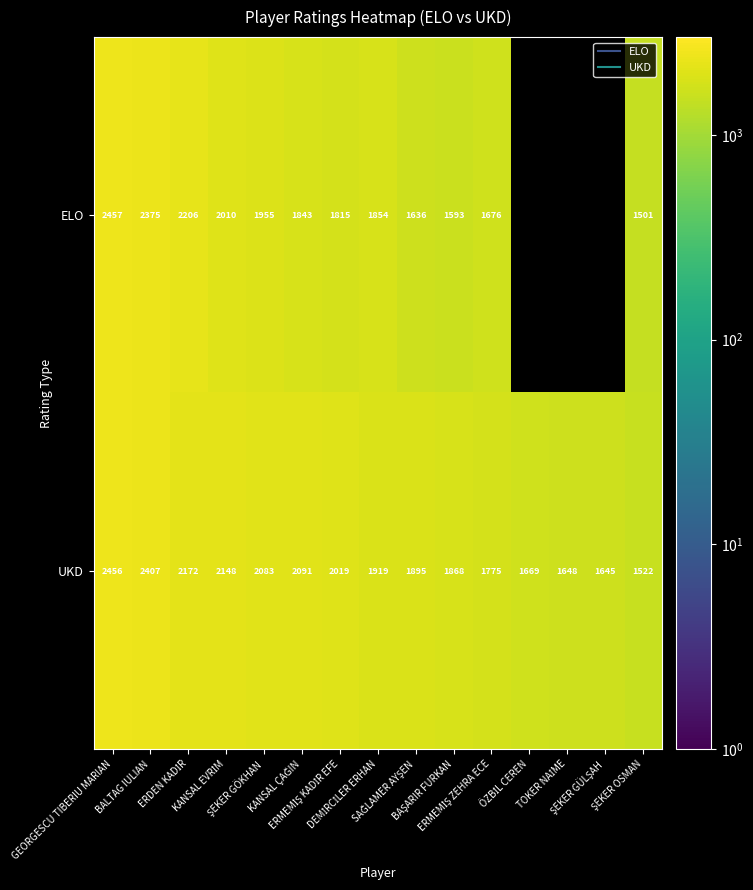

Rank the series at BALTAG IULIAN from highest to lowest value.

UKD, ELO